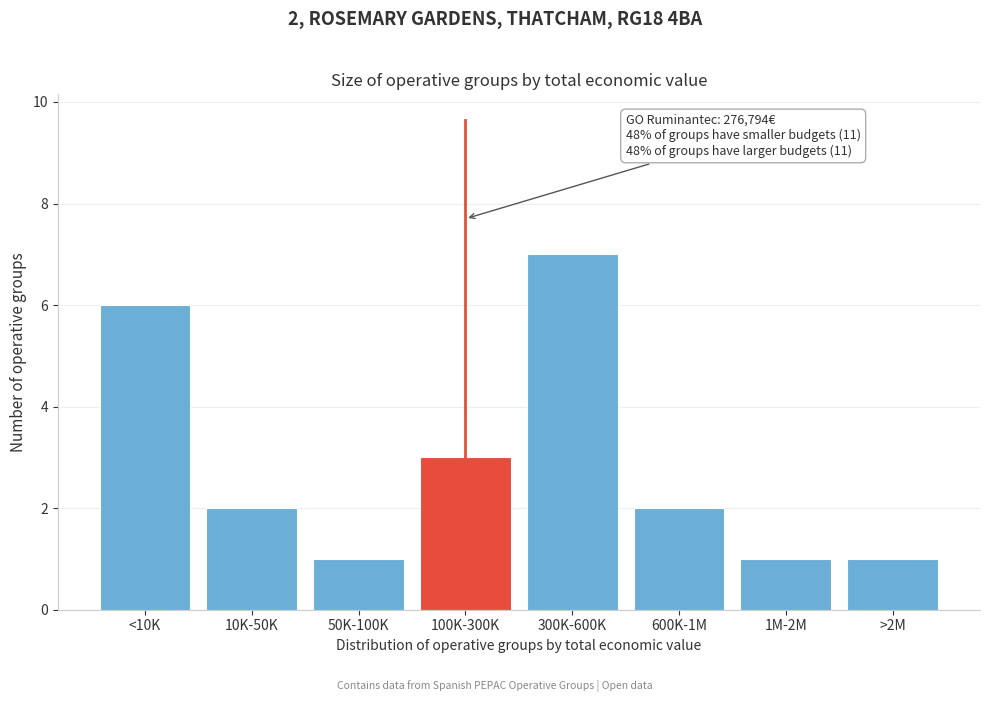

Reading left to right, what are all the values shown in this chart?

6	2	1	3	7	2	1	1